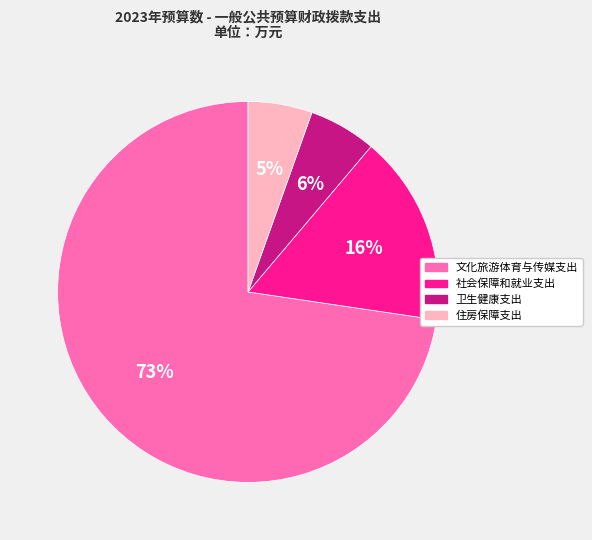

To the nearest percent, what portion does 社会保障和就业支出 represent?

16%